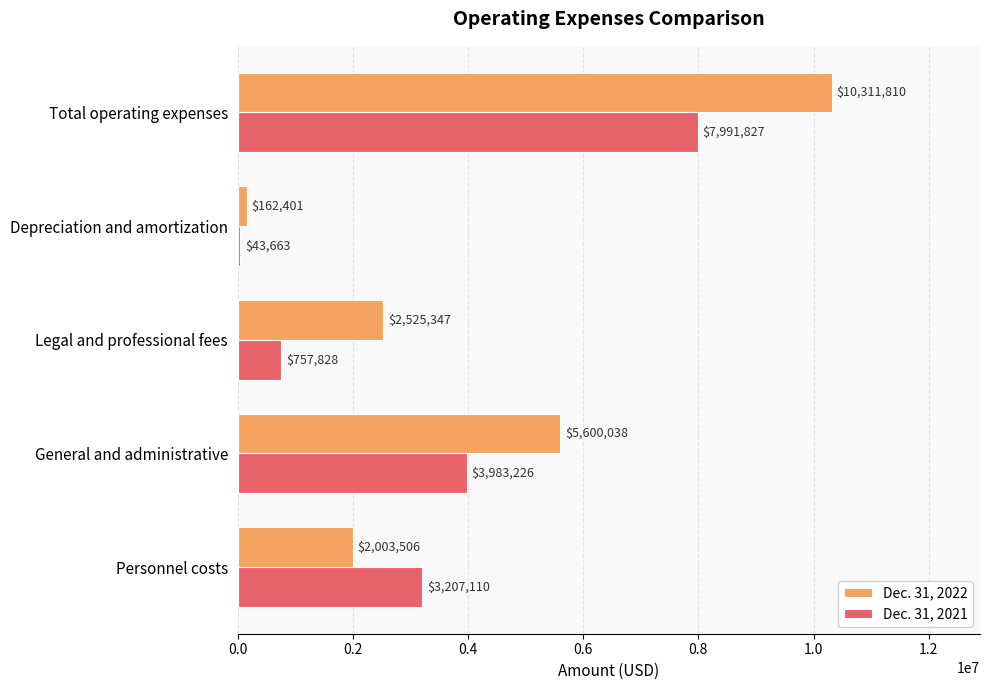

What is the difference between the maximum and second lowest values in the Dec. 31, 2022 series?

8308304